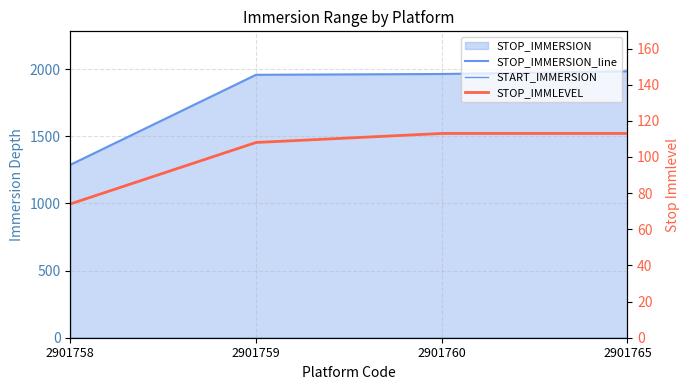

How many data points in STOP_IMMERSION_line are less than 1963?

2